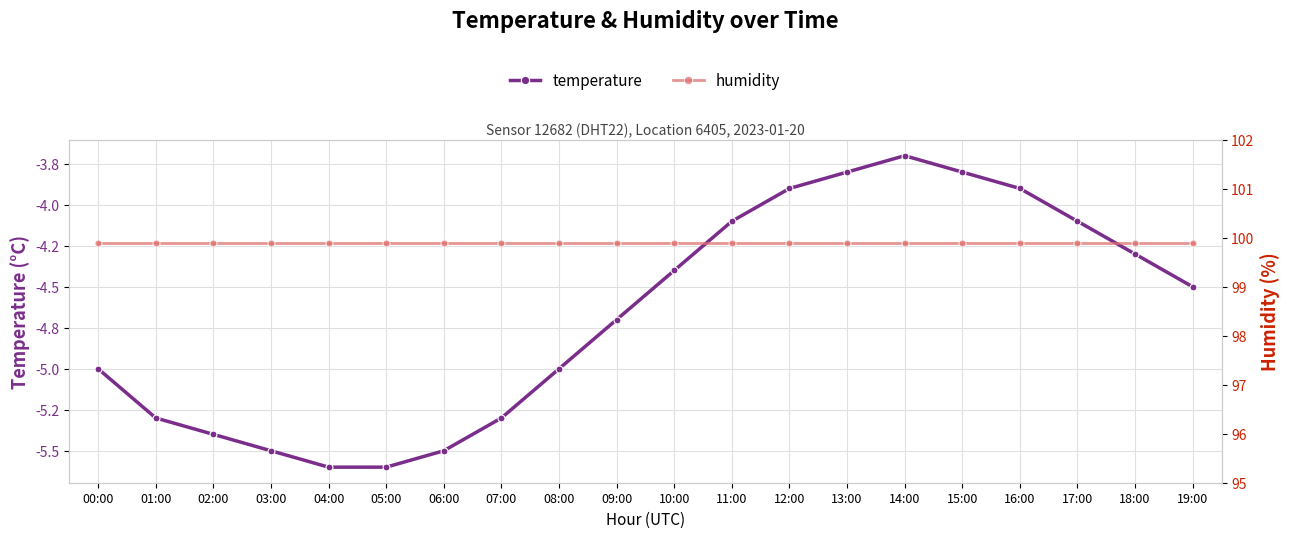

What position from the left is 17:00?

18